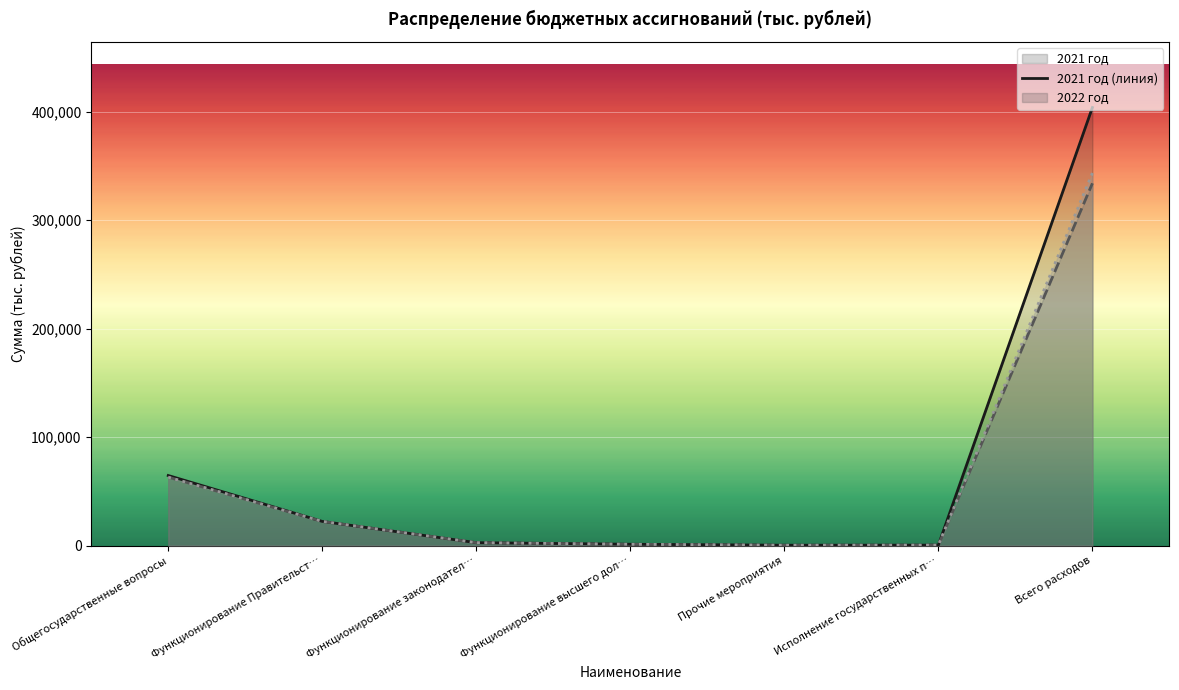

At which category is the sum across all series the highest?

Всего расходов